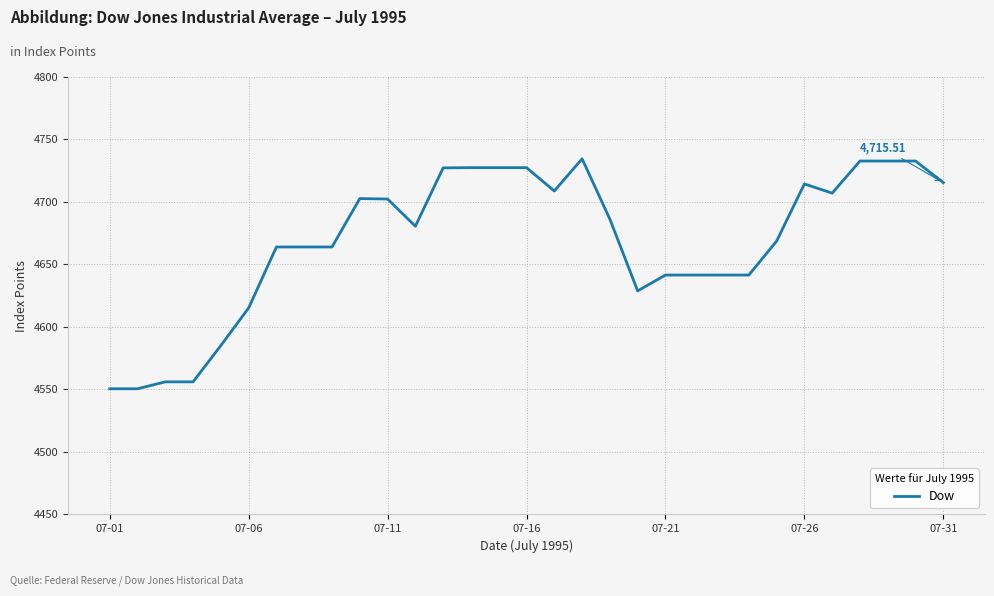

What is the difference between the maximum and minimum values?

184.0